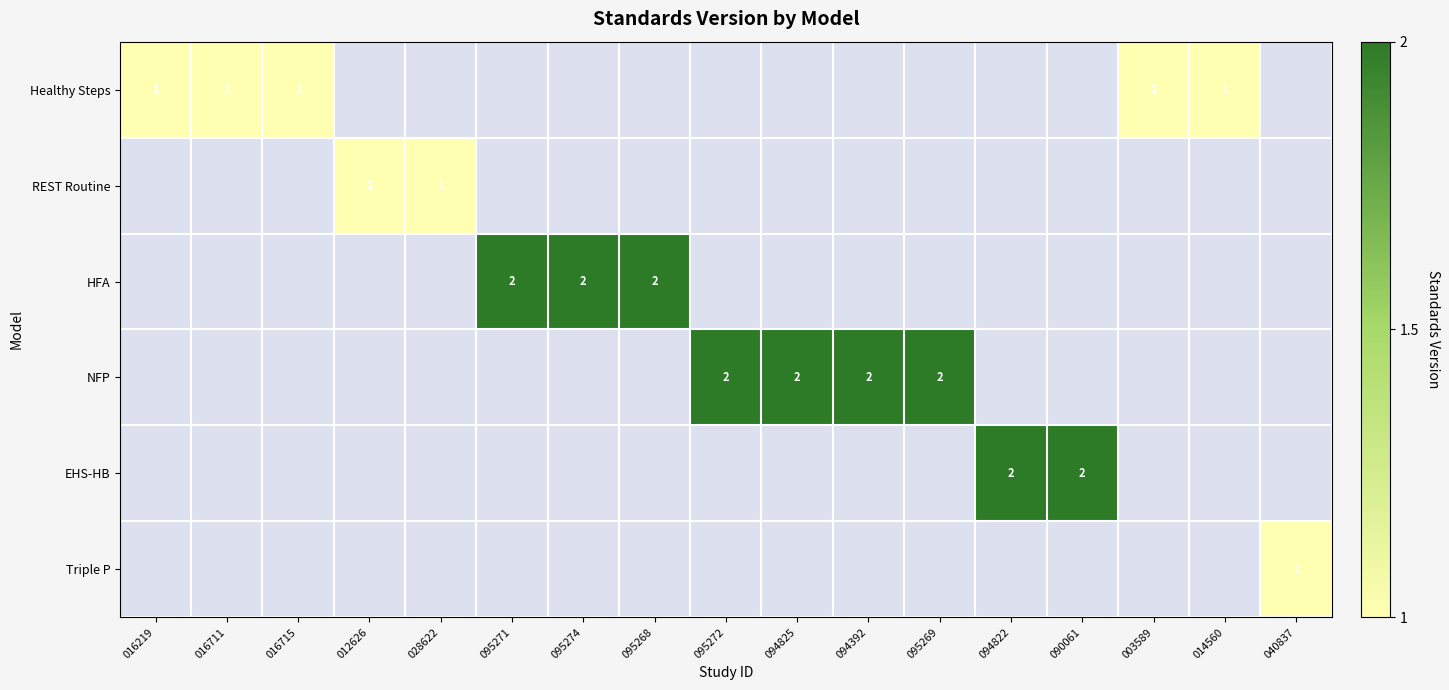

What is the minimum value shown in the chart?

1.0